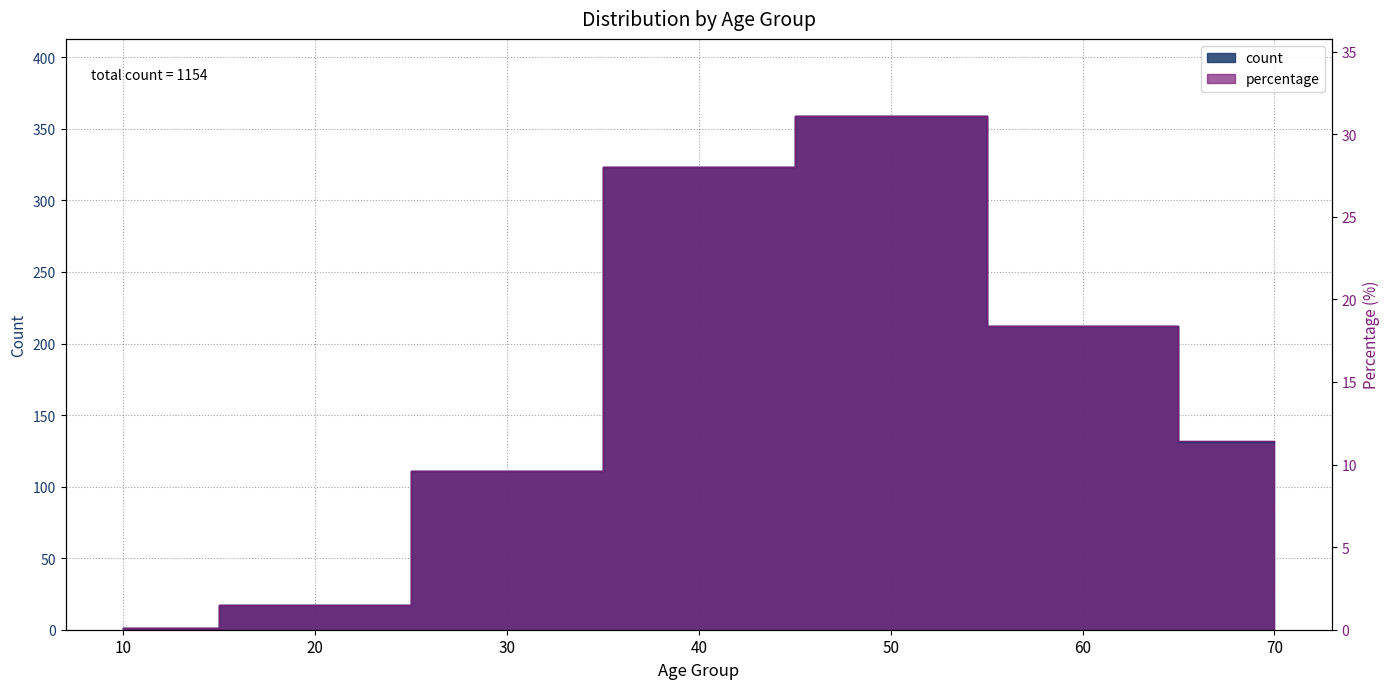

What is the value of the percentage point at the 4th from the left?

323.2